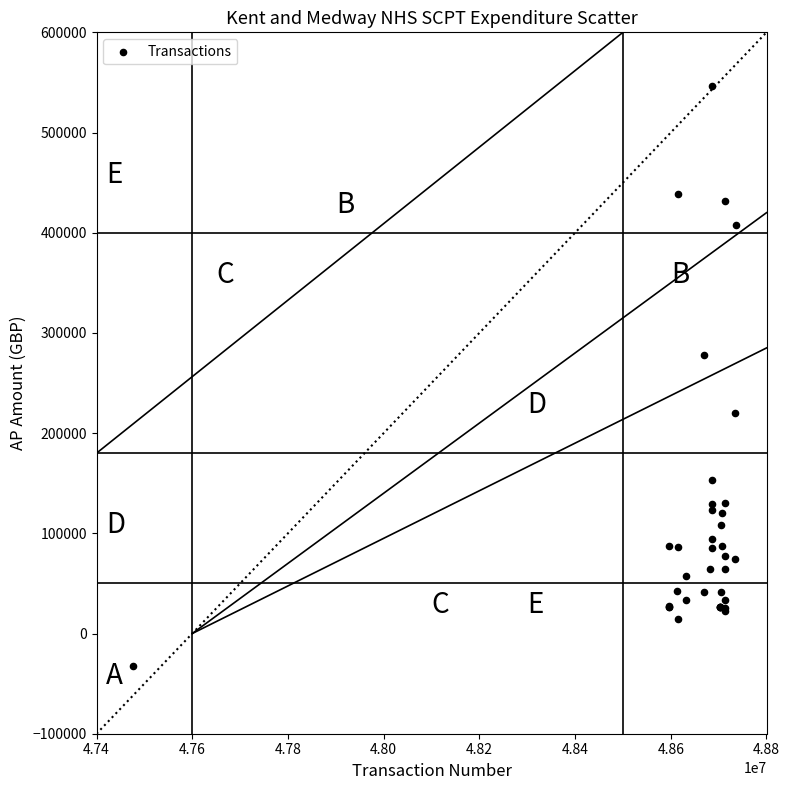

What Y value in the scatter plot is closest to 256822?

277885.6